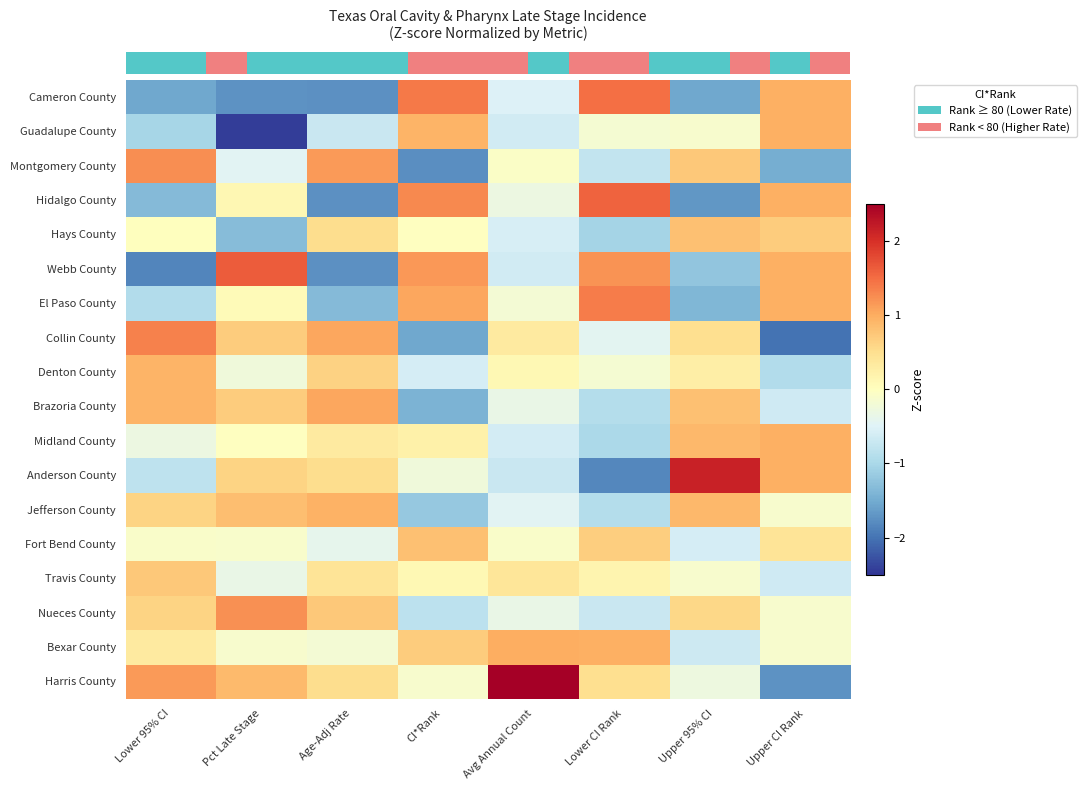

Between Lower 95% CI and CI*Rank, which is larger?

CI*Rank